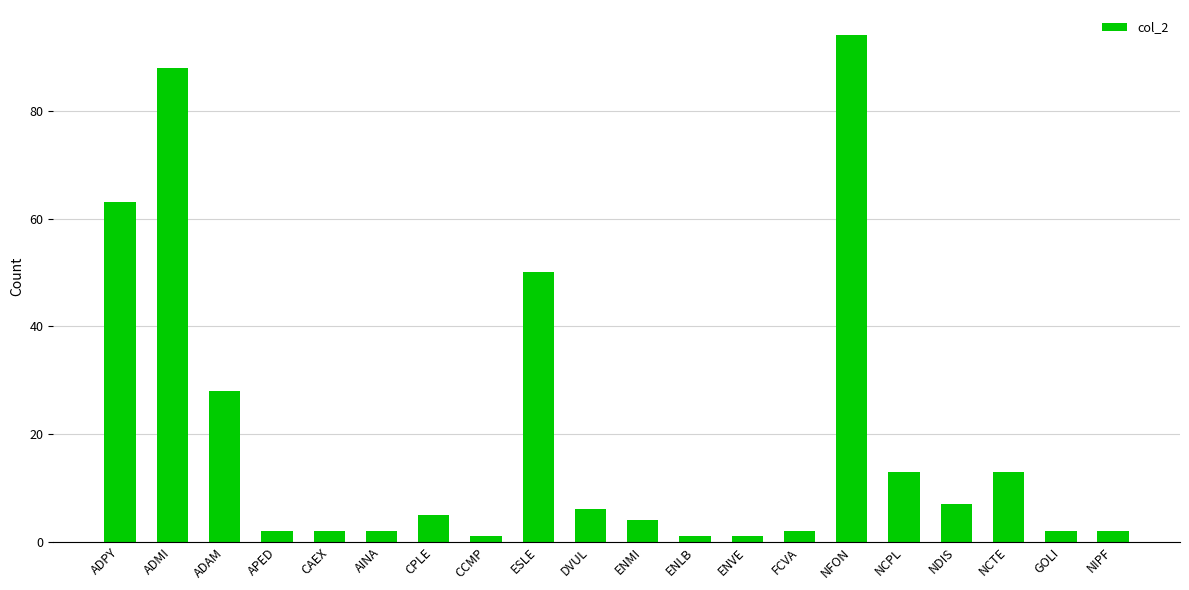

What is the ratio of the value at ENVE to the value at DVUL?

0.2